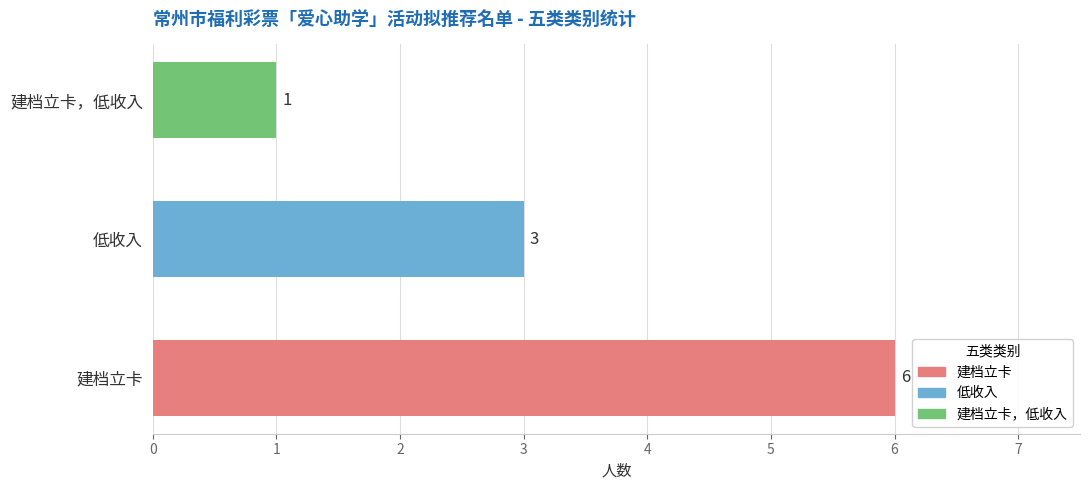

What is the maximum value shown in the chart?

6